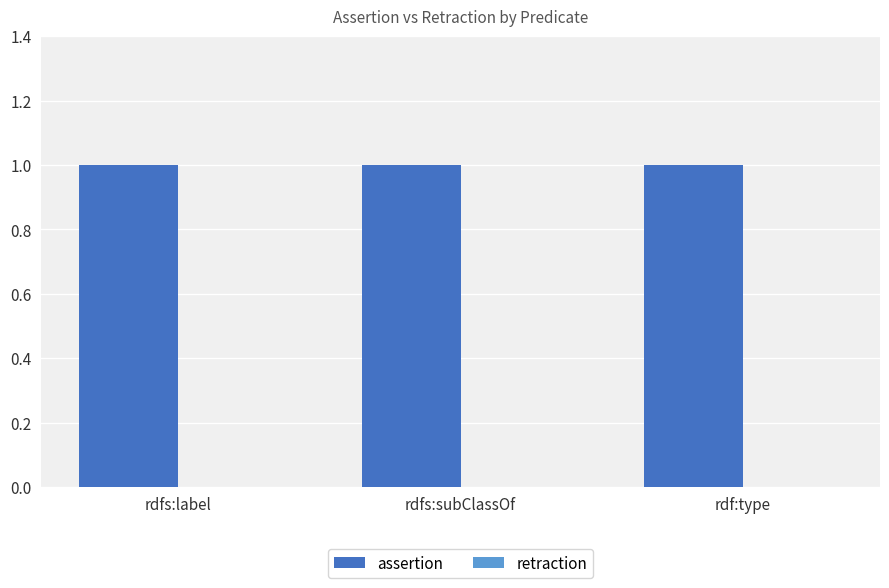

How many bars are there in total?

6